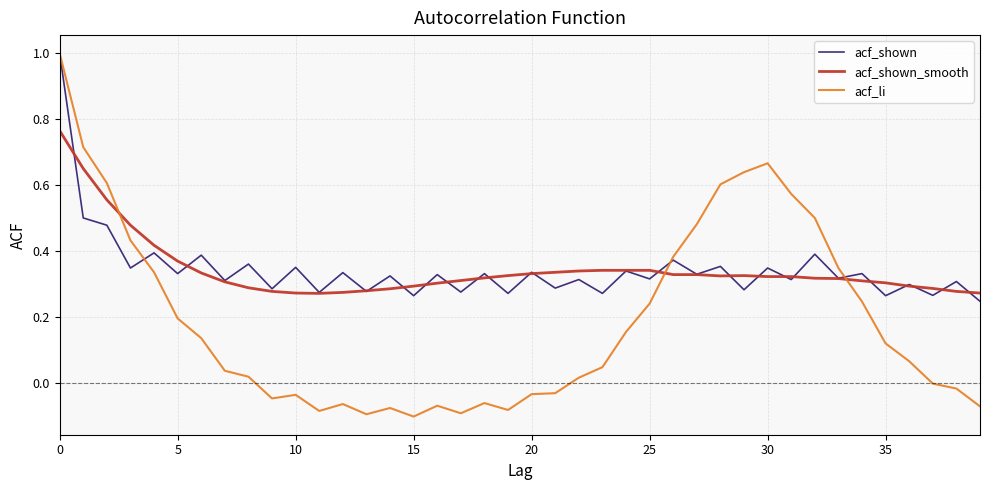

What is the highest value of the acf_li series?

1.0